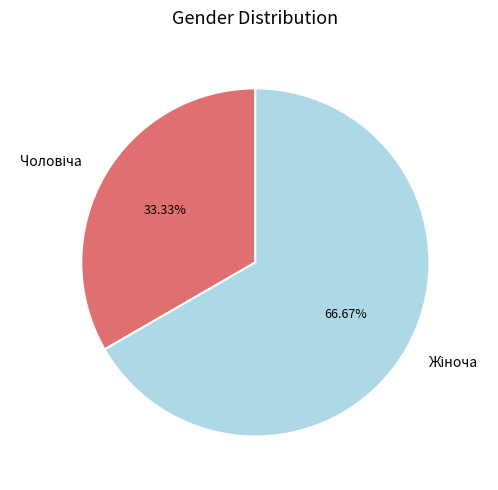

How many segments does this pie chart have?

2